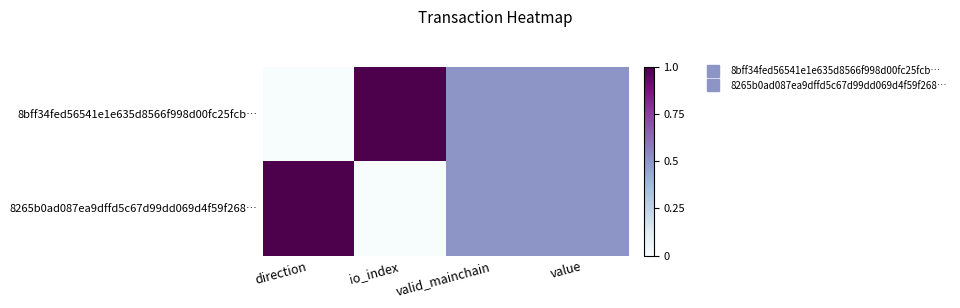

Between io_index and value, which series saw the biggest shift?

8bff34fed56541e1e635d8566f998d00fc25fcb…